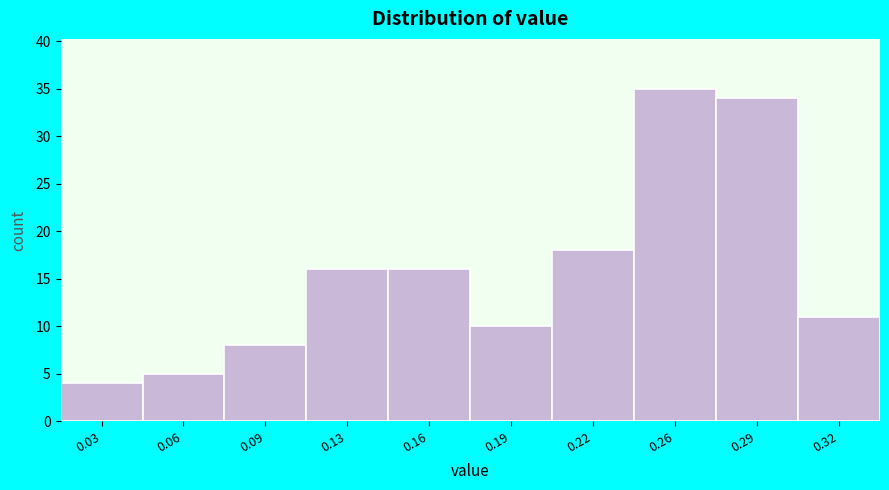

Reading left to right, list all the values displayed in this chart.

0.03=4	0.06=5	0.09=8	0.13=16	0.16=16	0.19=10	0.22=18	0.26=35	0.29=34	0.32=11